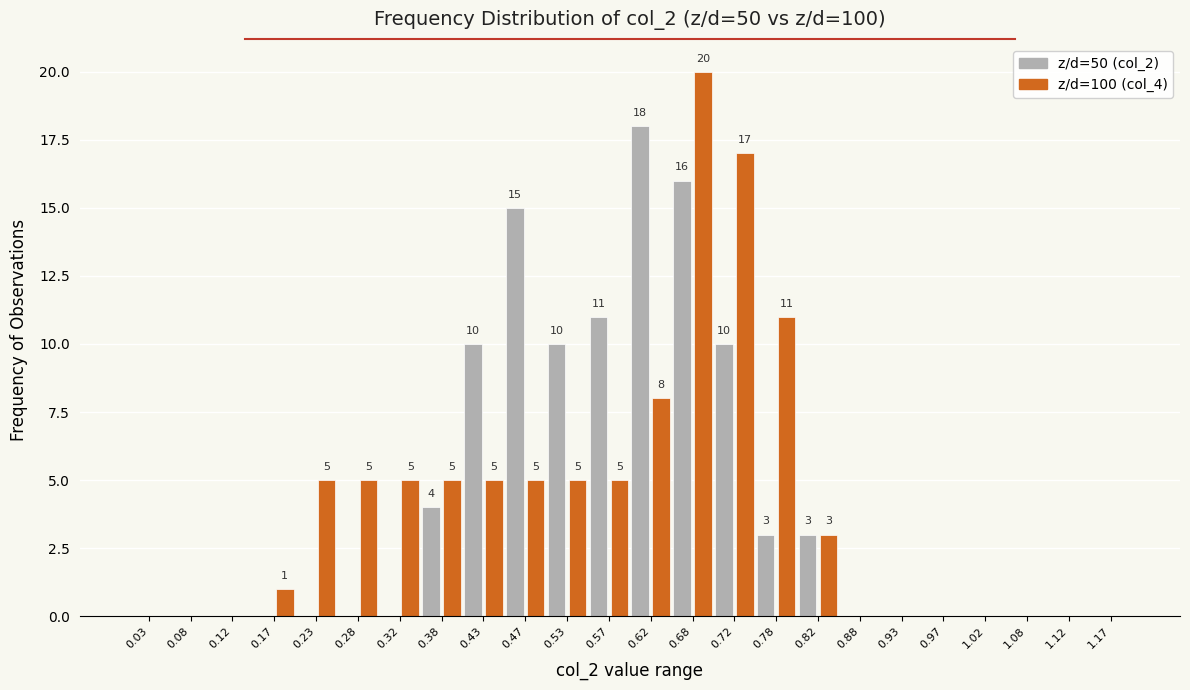

In the z/d=50 (col_2) series, which range on the x-axis has the tallest bar?

0.60 to 0.65